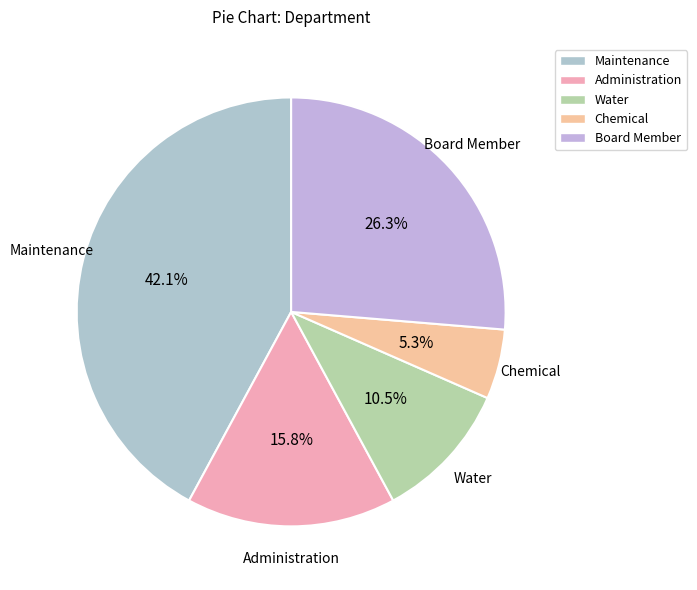

Does any single category account for the majority?

No